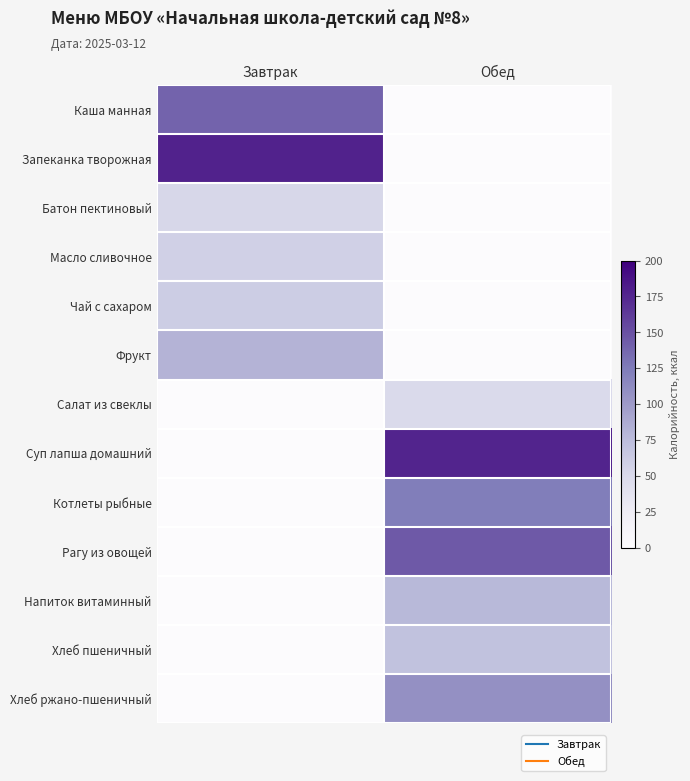

What is the total value across all series at Завтрак?

570.4